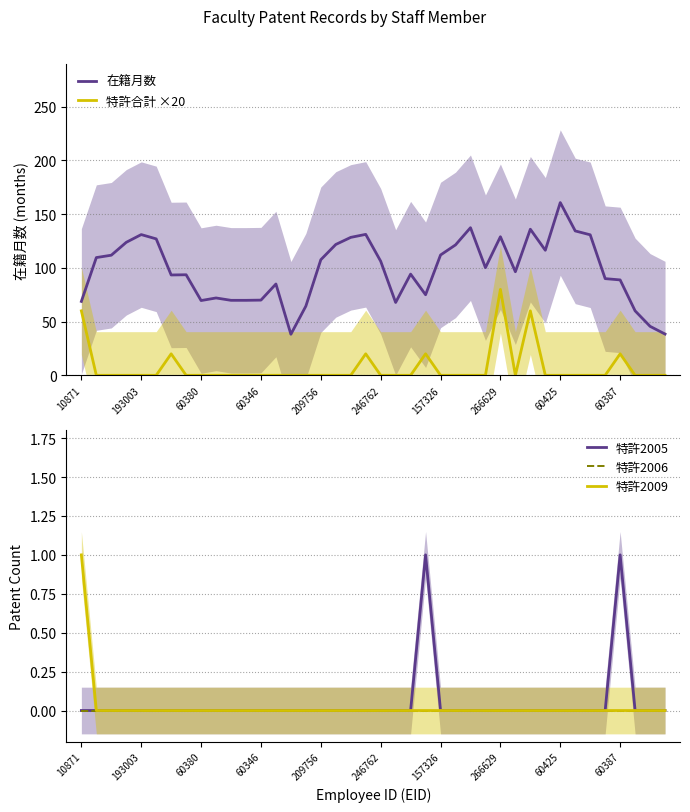

List the series in order of their peak value, lowest first.

特許2006, 特許2005, 特許2009, 特許合計 ×20, 在籍月数